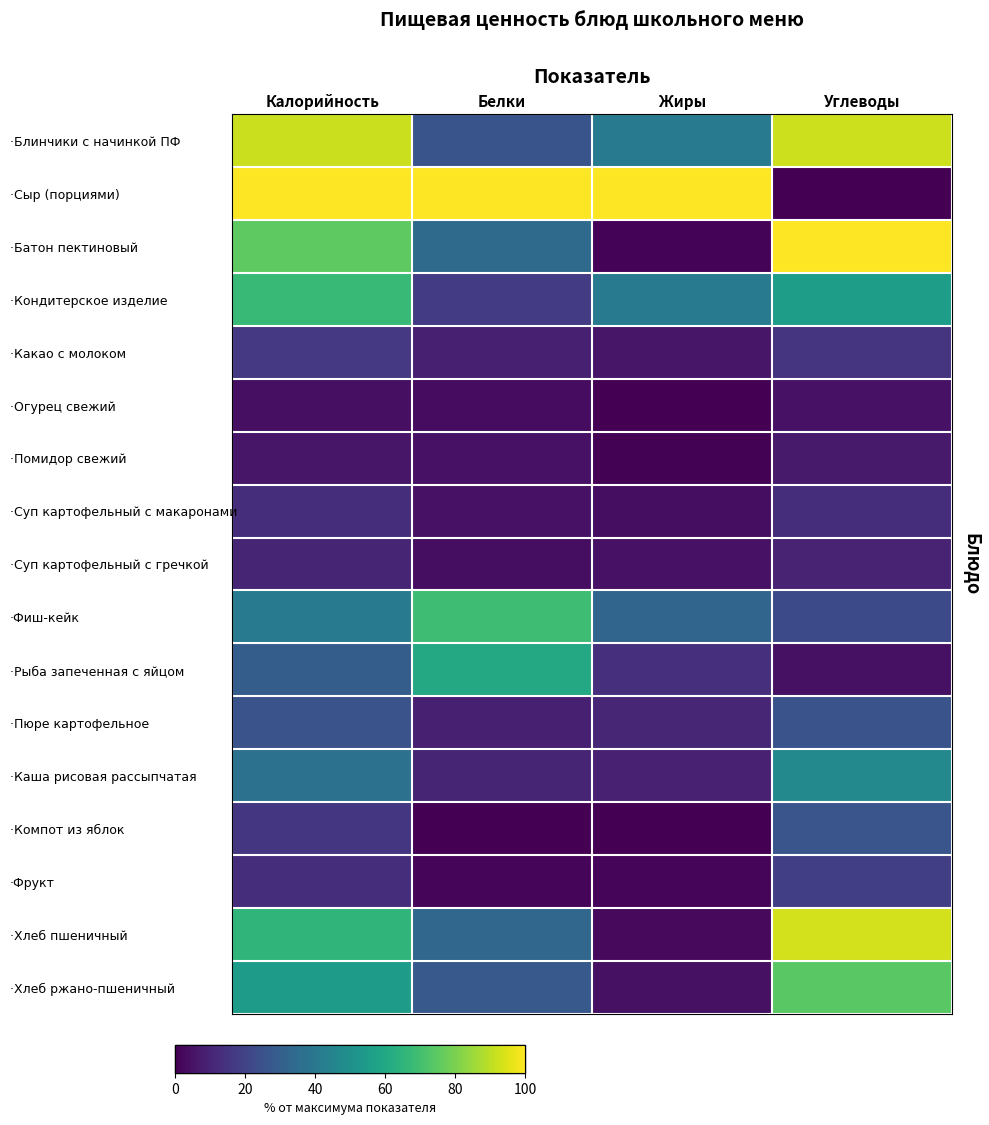

At which category is the sum across all series the highest?

Калорийность